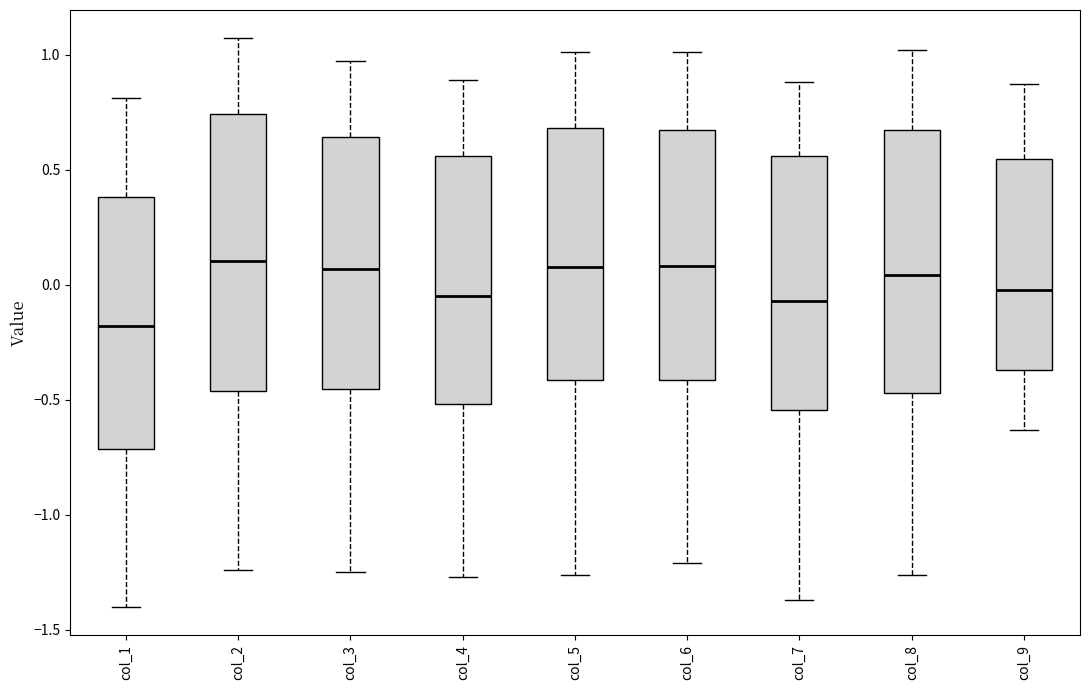

Where does the lower whisker of the box for col_4 end on the y-axis? The values are not printed on the chart, so give them approximately, as read against the axis.

-1.25